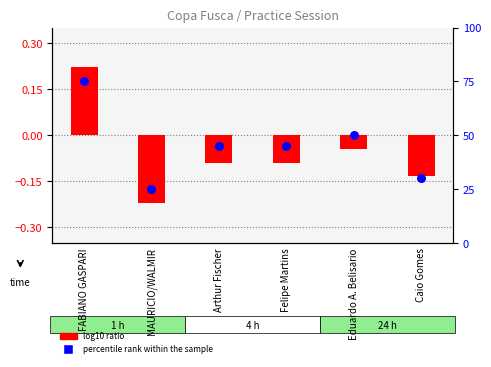

What are all the series names shown in the legend?

log10 ratio, percentile rank within the sample